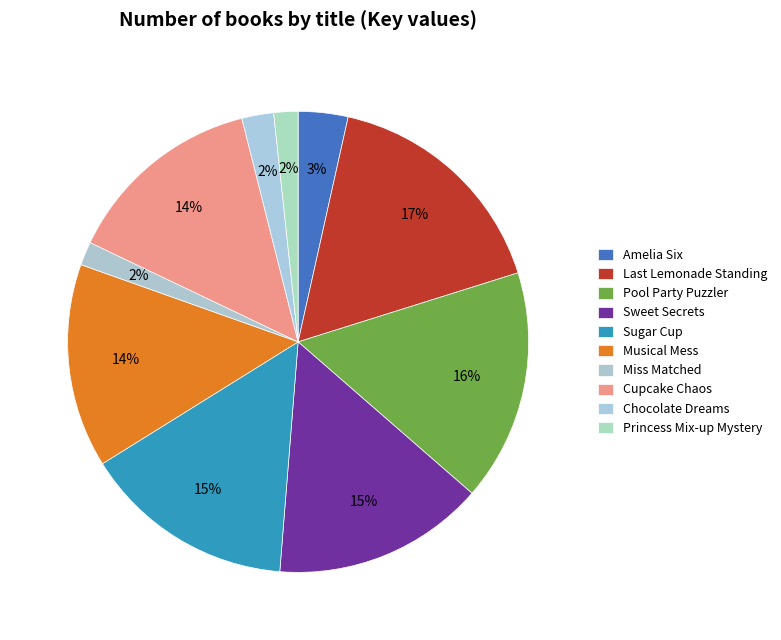

Which has a higher value, Amelia Six or Chocolate Dreams?

Amelia Six